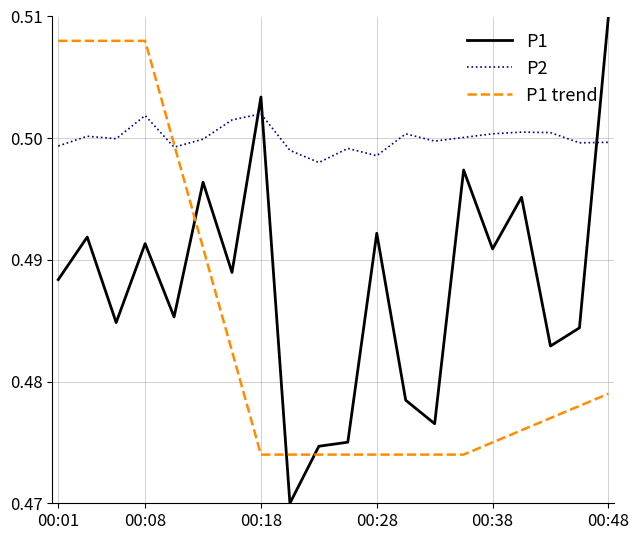

Which series has the largest range (max minus min)?

P1